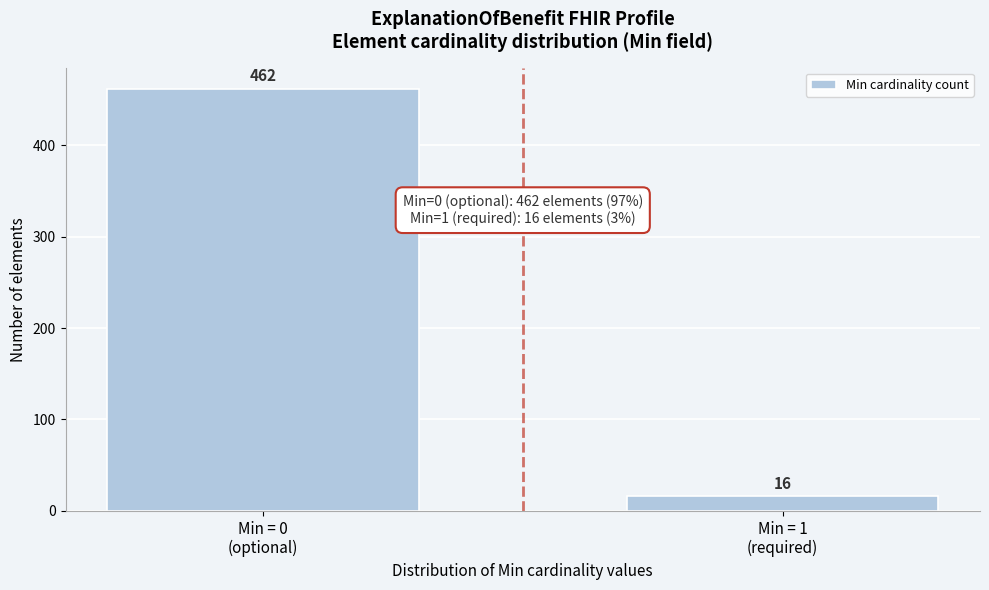

Reading left to right, what are all the values shown in this chart?

462	16